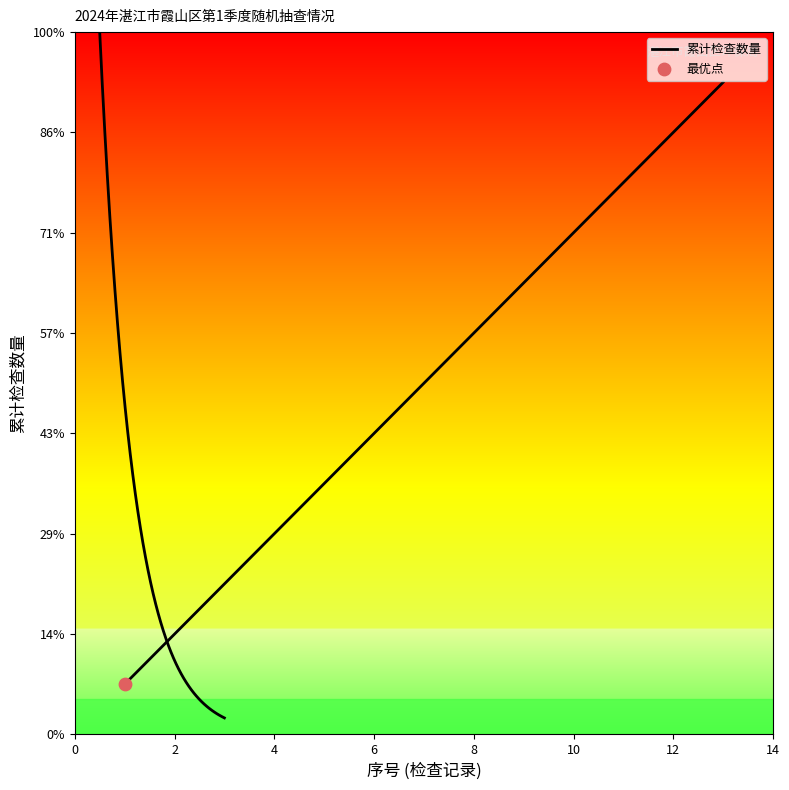

What is the ratio of the value at 6 to the value at 8?

0.8